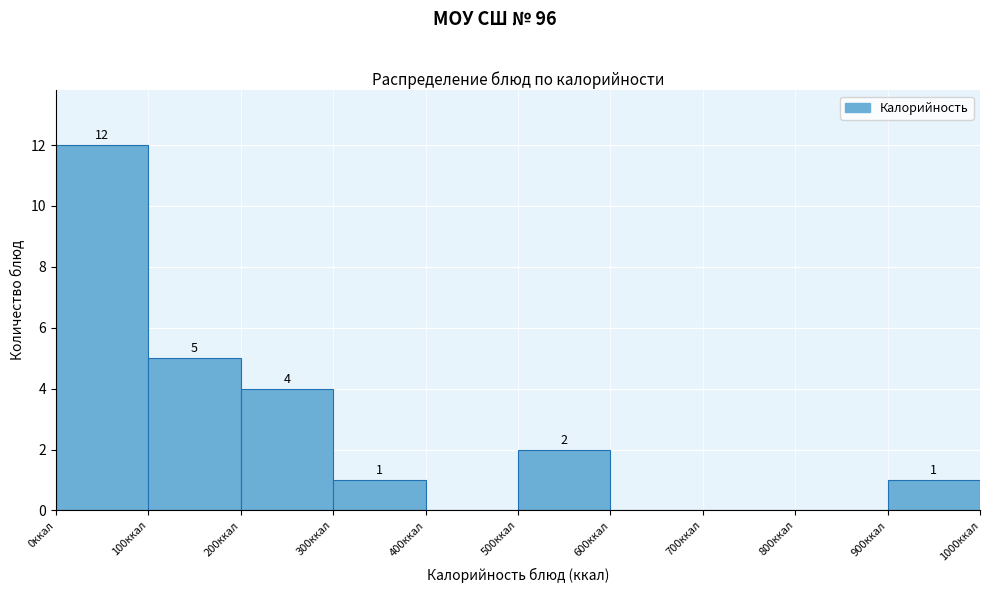

Which range on the x-axis has the tallest bar?

0 to 100